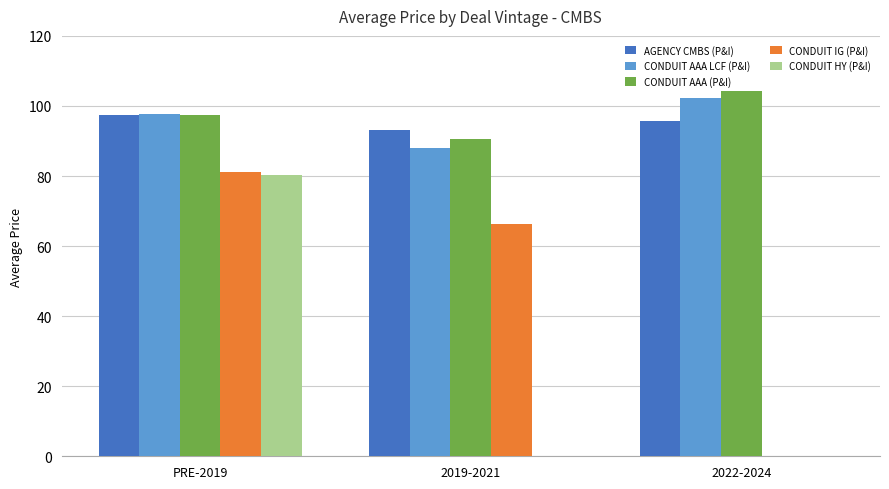

How many groups of bars are there?

3